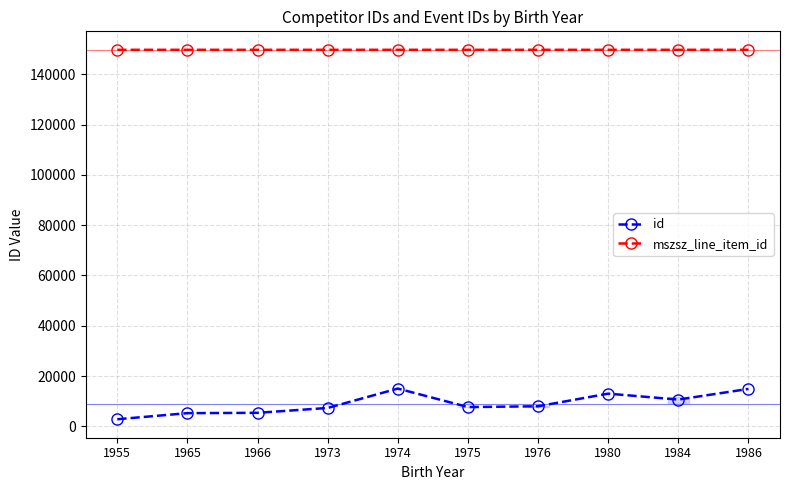

What is the sum of the id values at 1966 and 1965?

10570.0